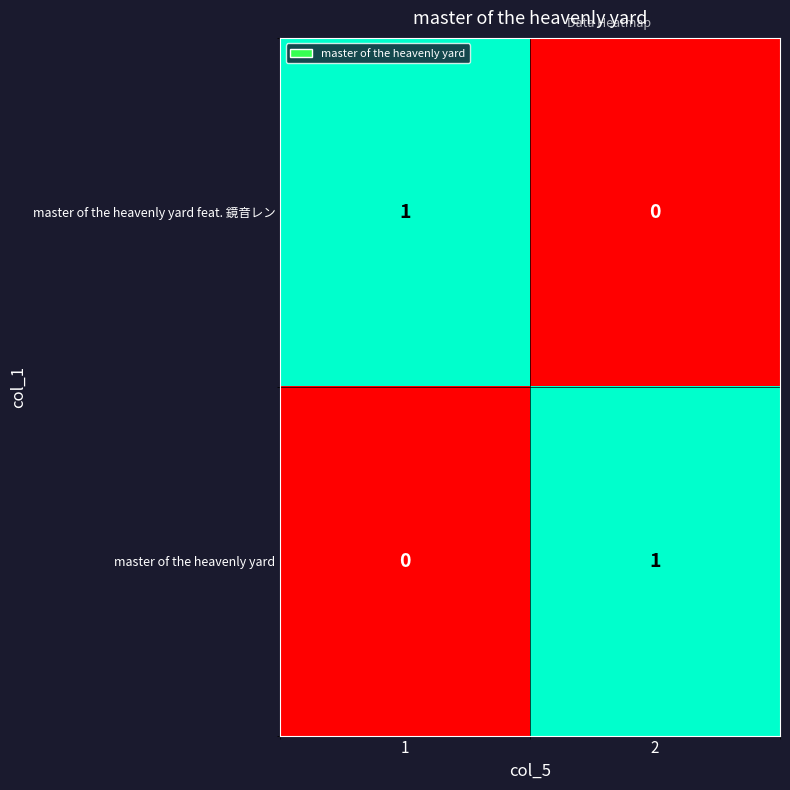

Is it true that master of the heavenly yard feat. 鏡音レン equals -1 at 2?

False